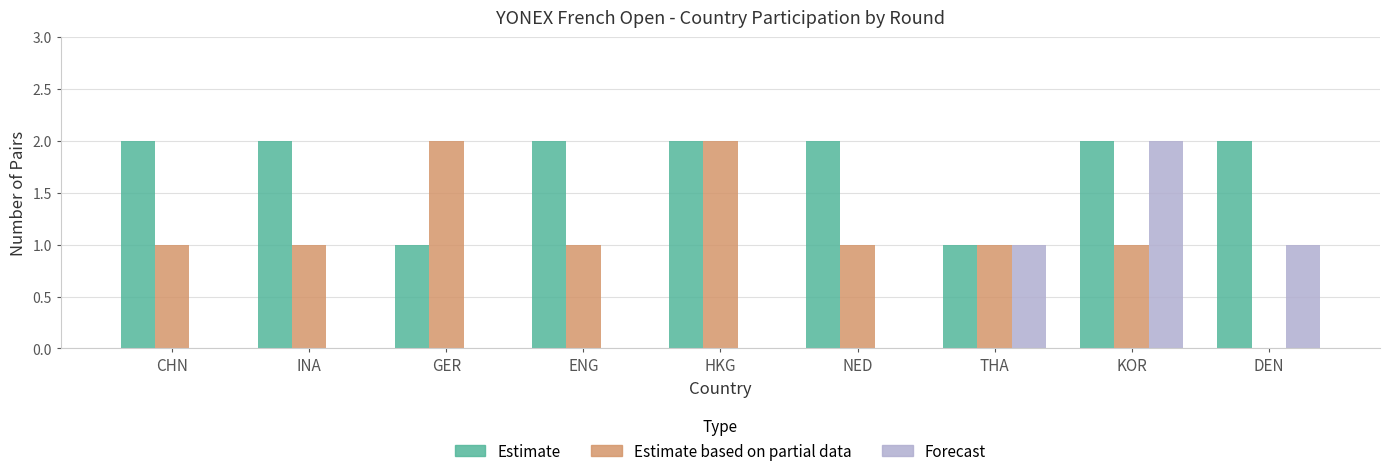

Which category has the highest value in the Forecast series?

KOR